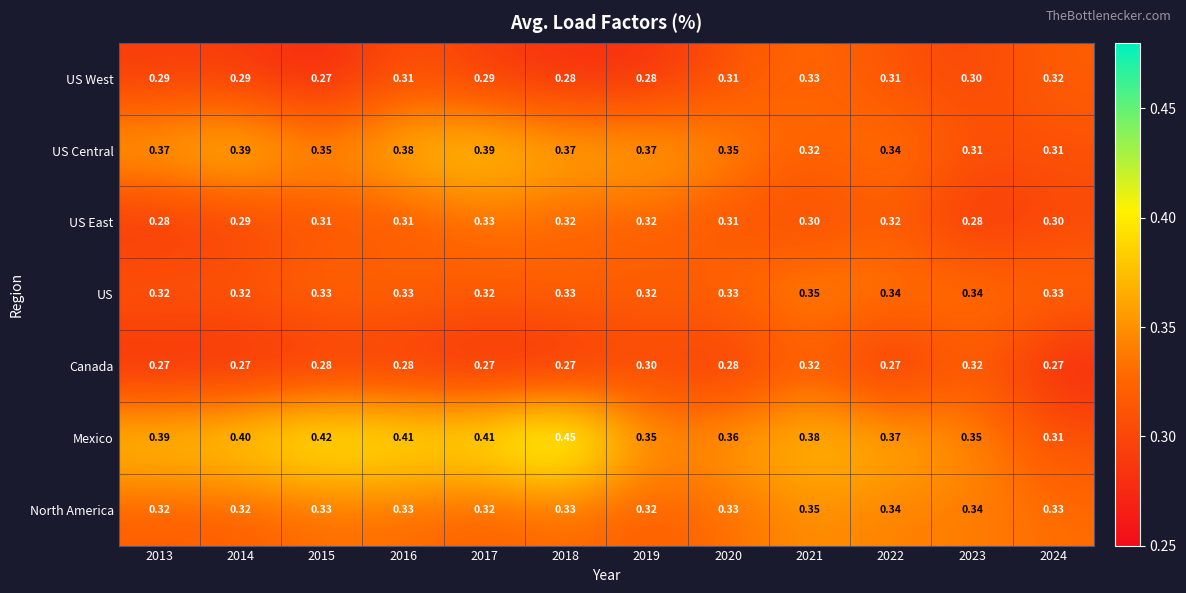

Which series has the largest range (max minus min)?

Mexico